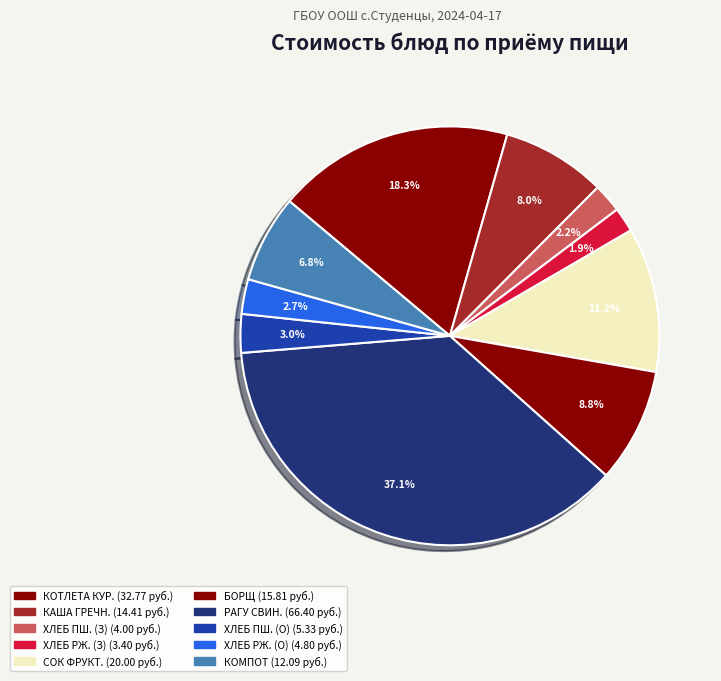

Count the number of slices in the pie.

10